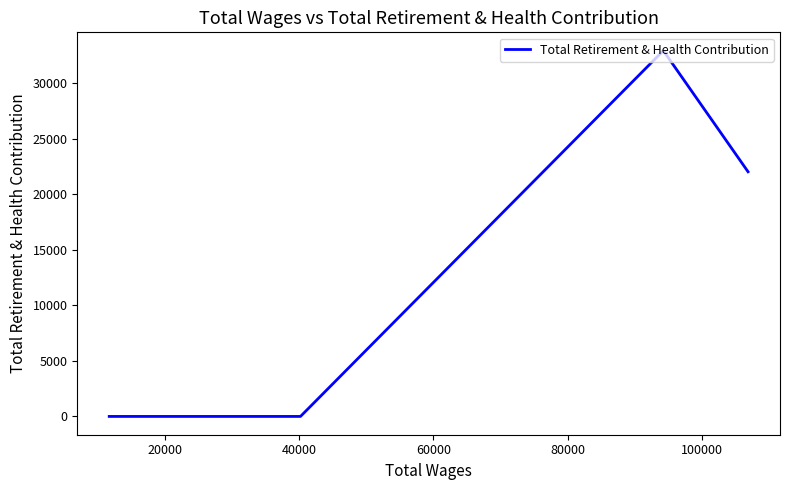

How many values are between 0 and 22033?

4